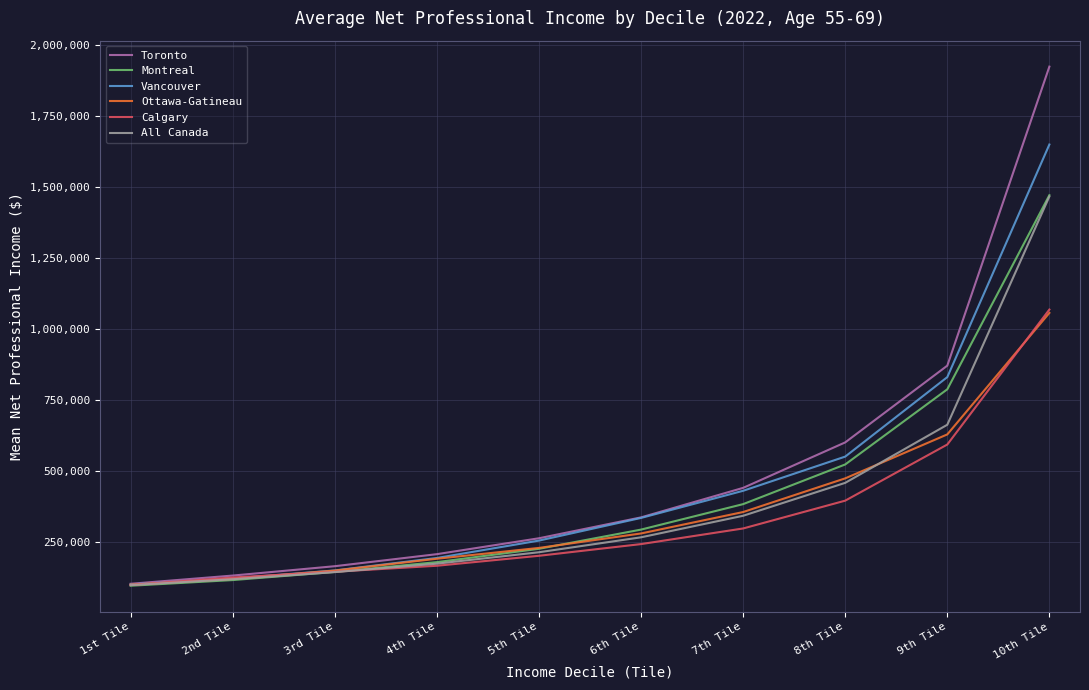

What is the approximate value of Vancouver at 5th Tile, to the nearest 10?

256730